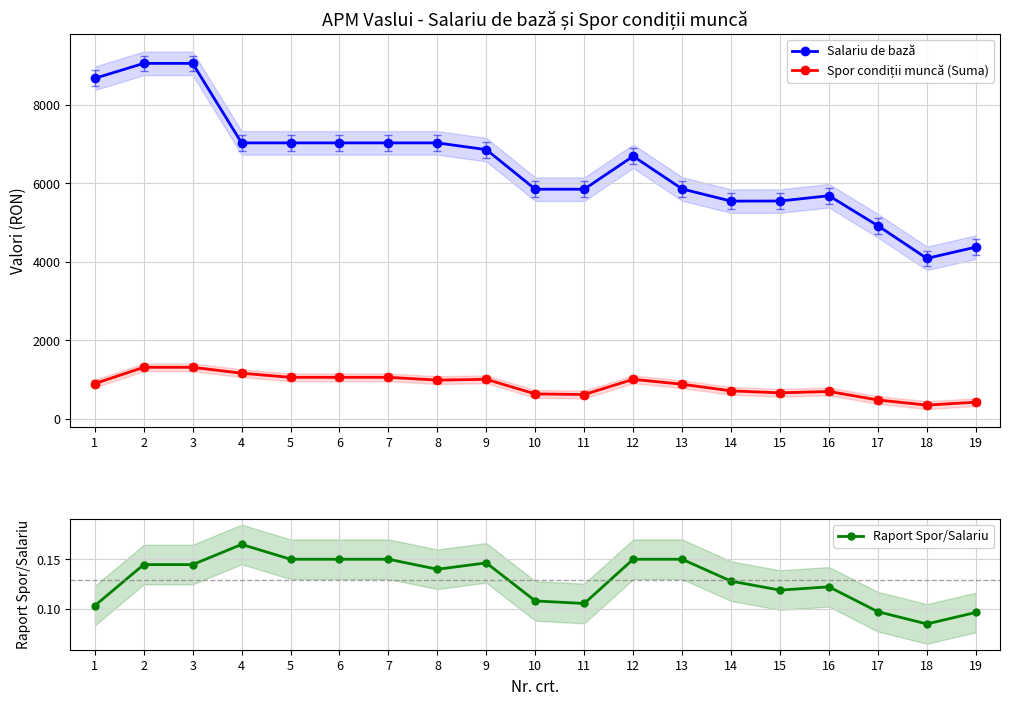

Reading left to right, list all the values displayed in this chart.

Salariu de bază: 1=8671.0	2=9052.0	3=9052.0	4=7026.0	5=7026.0	6=7026.0	7=7026.0	8=7026.0	9=6854.0	10=5846.0	11=5846.0	12=6687.0	13=5853.0	14=5543.0	15=5545.0	16=5680.0	17=4915.0	18=4084.0	19=4371.0
Spor condiții muncă (Suma): 1=894.0	2=1309.0	3=1309.0	4=1159.0	5=1054.0	6=1054.0	7=1054.0	8=983.0	9=1003.0	10=631.0	11=616.0	12=1003.0	13=878.0	14=709.0	15=659.0	16=694.0	17=477.0	18=346.0	19=421.0
Raport Spor/Salariu: 1=0.1	2=0.1	3=0.1	4=0.2	5=0.2	6=0.2	7=0.2	8=0.1	9=0.1	10=0.1	11=0.1	12=0.1	13=0.2	14=0.1	15=0.1	16=0.1	17=0.1	18=0.1	19=0.1